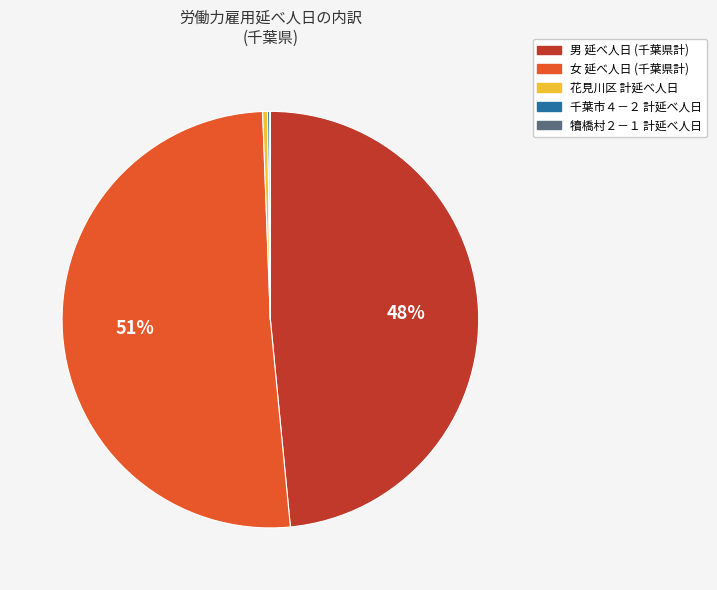

Is there any slice that represents more than half of the pie?

Yes